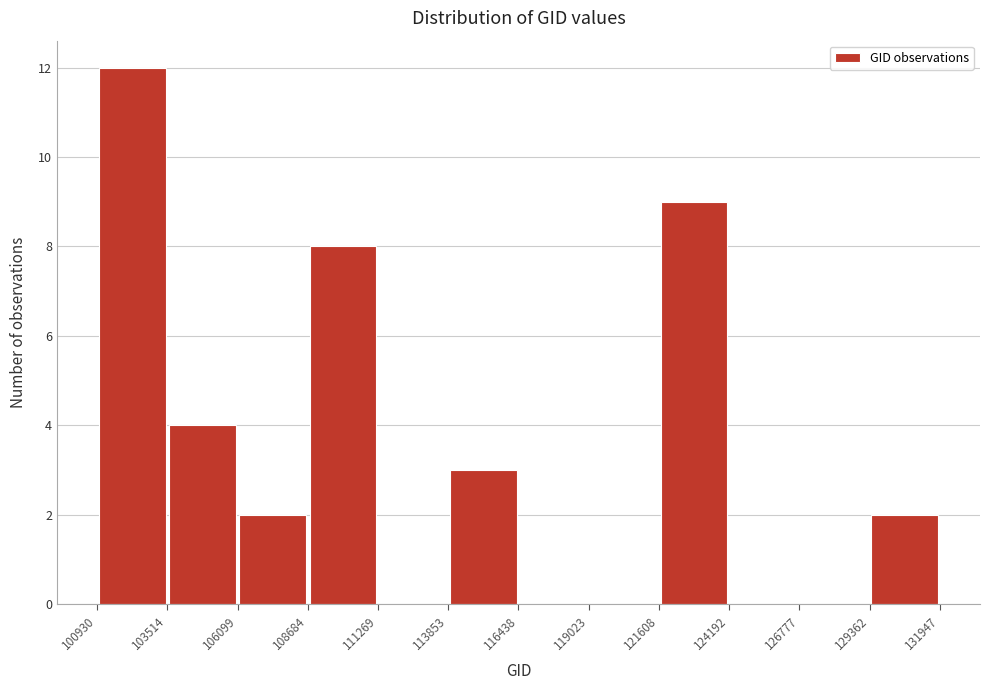

What is the height of the bar covering 108684 to 111269 on the x-axis? The values are not printed on the chart, so give them approximately, as read against the axis.

8